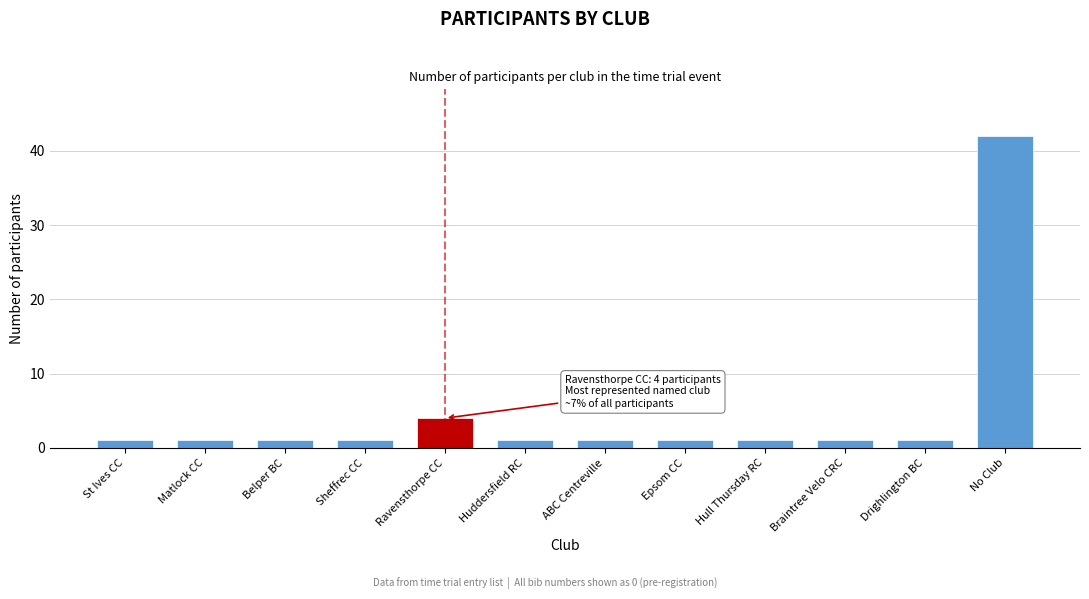

Reading left to right, extract all data points from this chart.

1	1	1	1	4	1	1	1	1	1	1	42